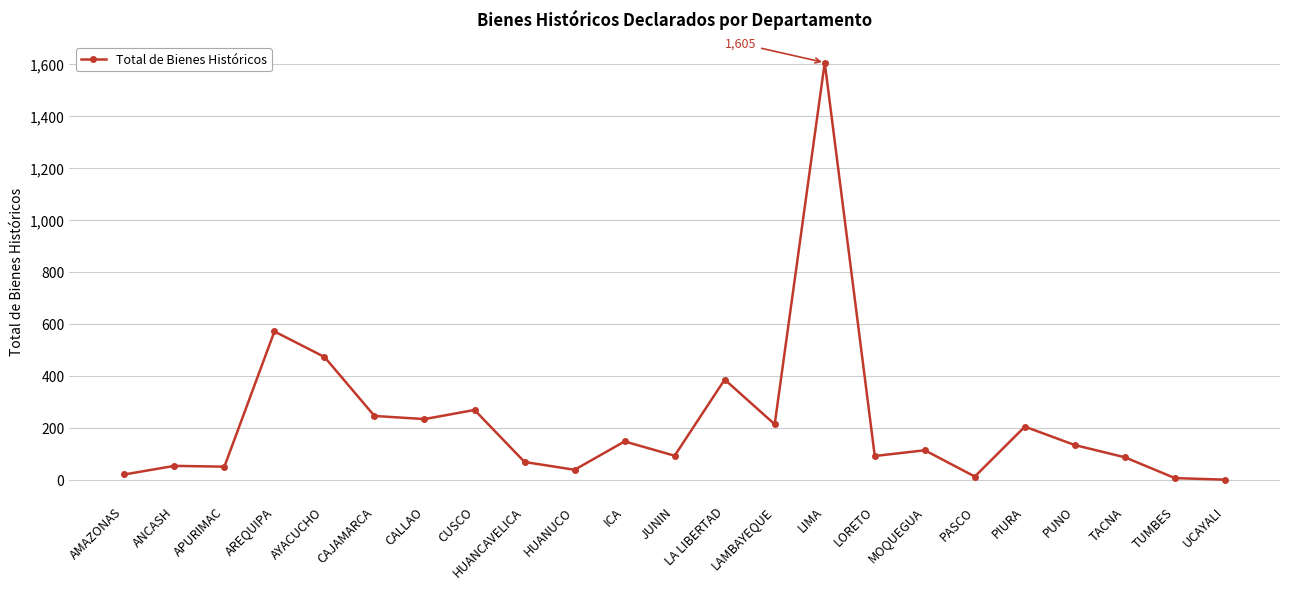

Which label corresponds to the largest value in the chart?

LIMA